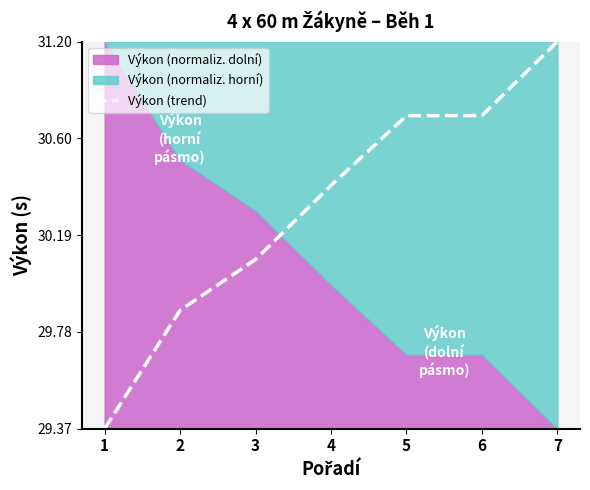

How many values are between 0 and 1?

7